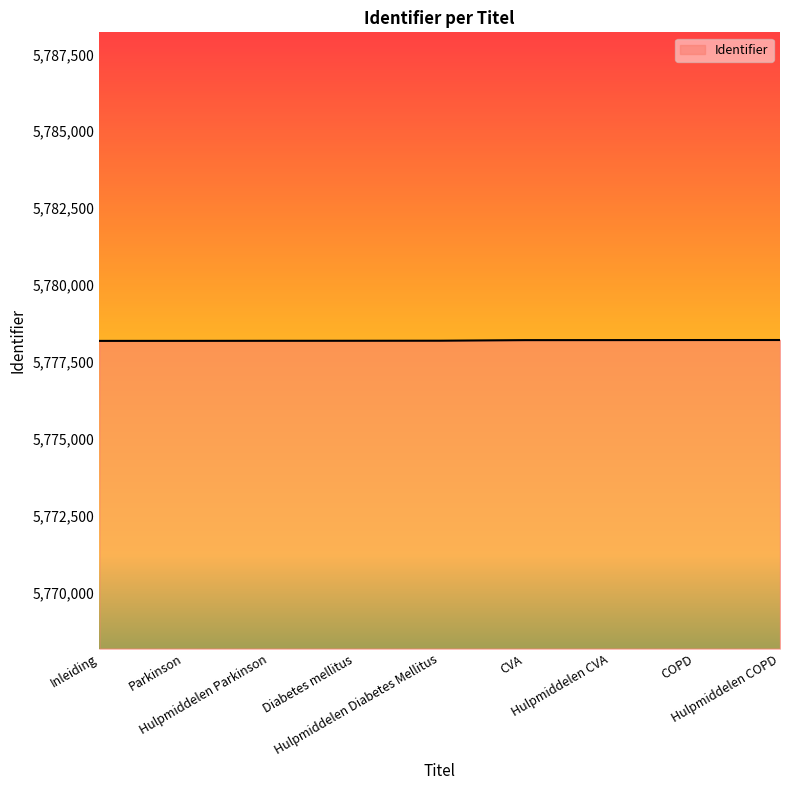

What position from the left is Hulpmiddelen COPD?

9